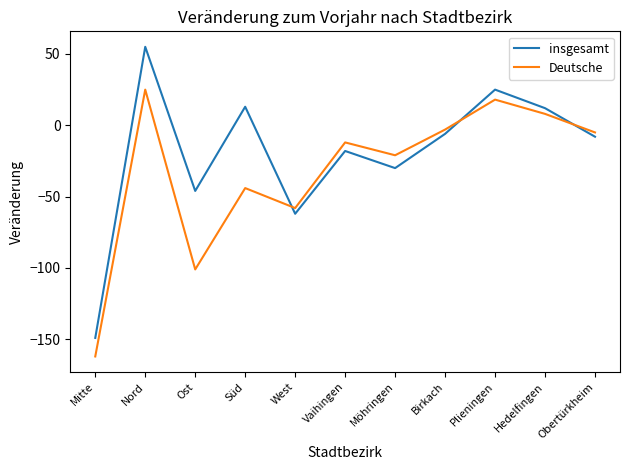

Rank the categories by Deutsche value from highest to lowest.

Nord, Plieningen, Hedelfingen, Birkach, Obertürkheim, Vaihingen, Möhringen, Süd, West, Ost, Mitte